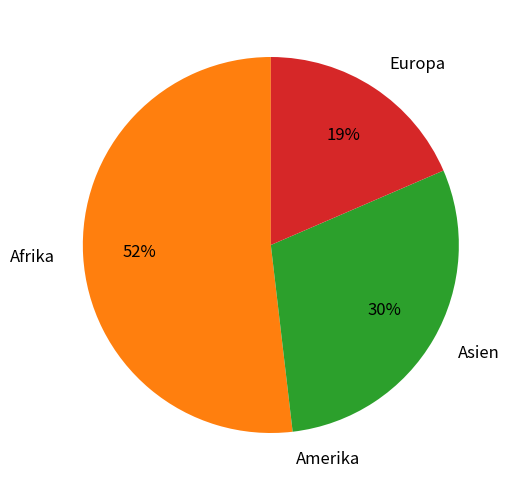

Between Asien and Europa, which is larger?

Asien